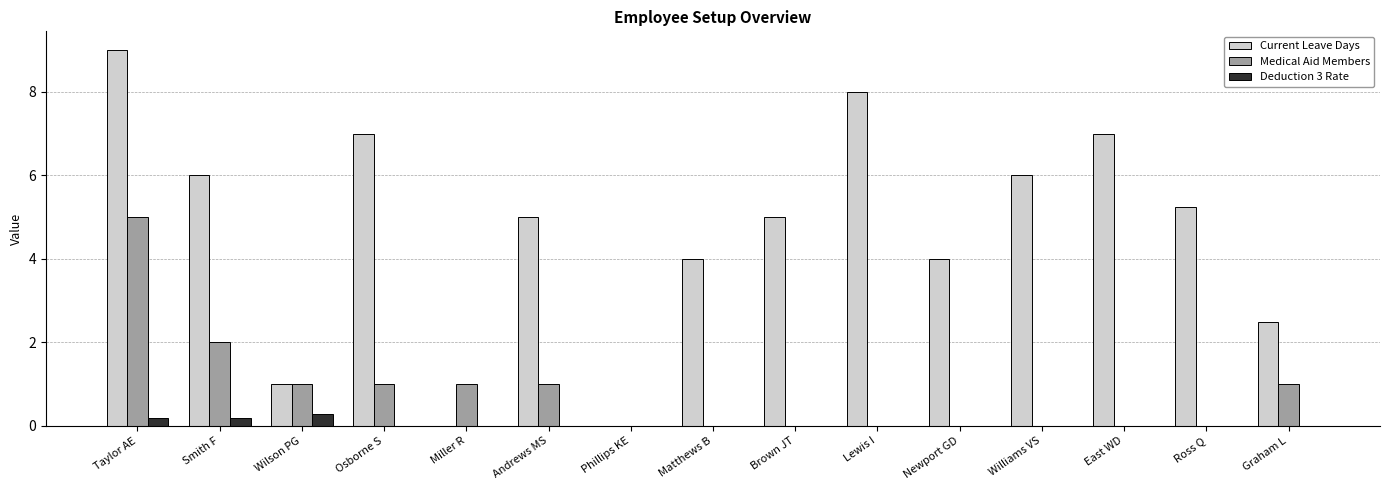

Which category has the highest value in the Current Leave Days series?

Taylor AE